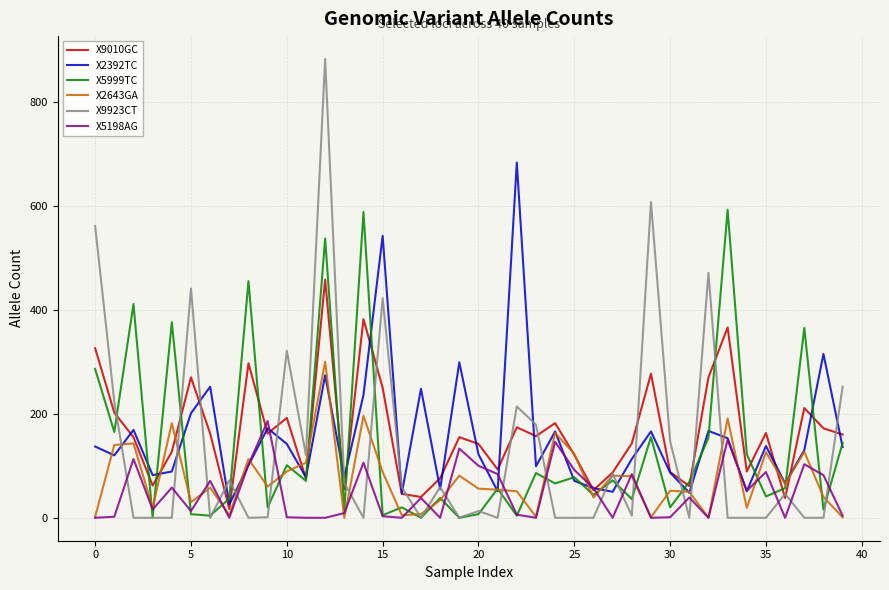

Rank the series by their maximum value, from highest to lowest.

X9923CT, X2392TC, X5999TC, X9010GC, X2643GA, X5198AG